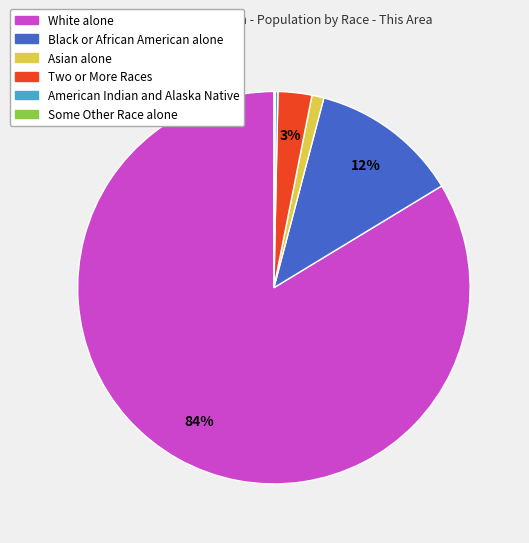

To the nearest percent, what percentage of the pie is White alone?

84%